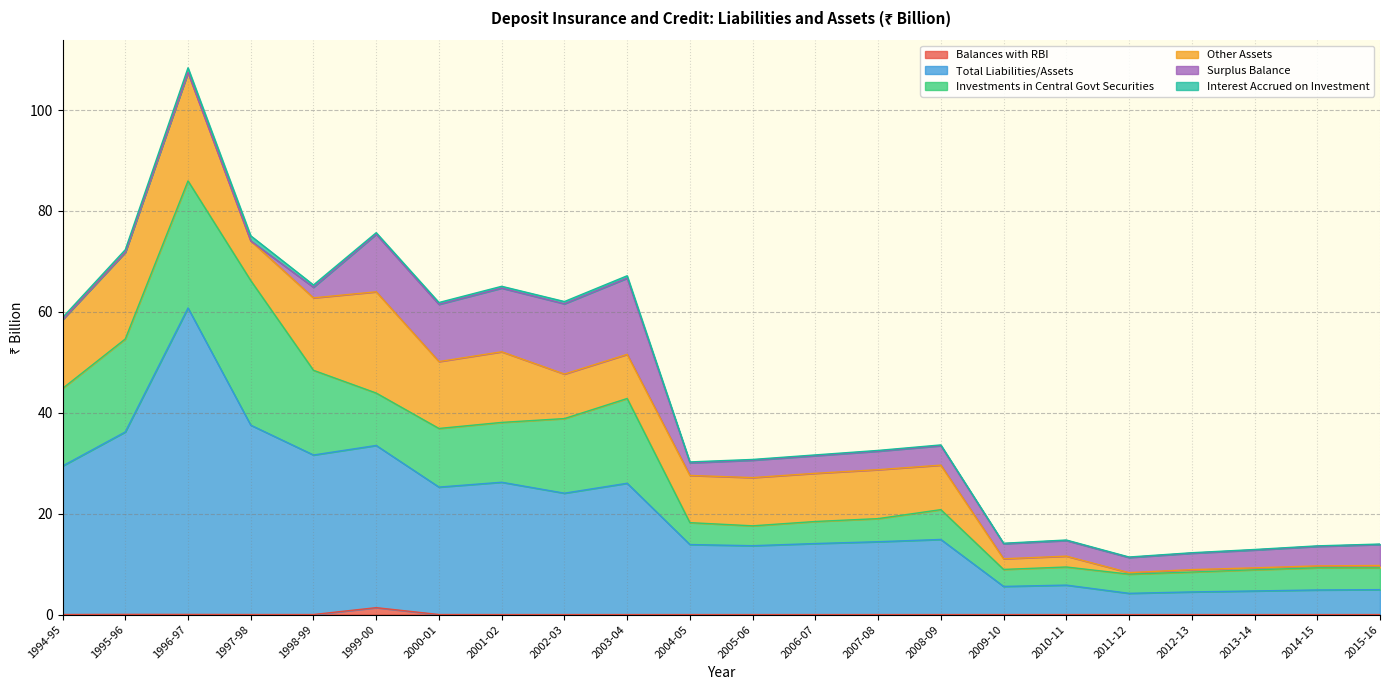

The Total Liabilities/Assets series shows 10.1 at 1997-98. True or false?

False